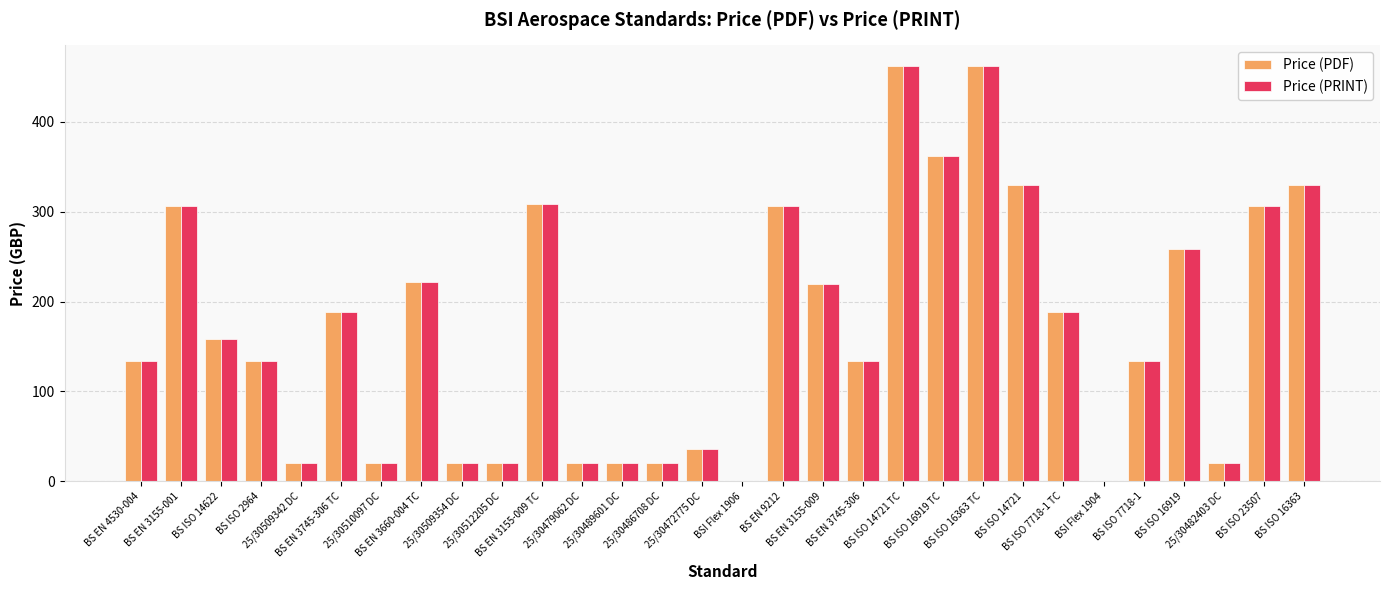

What is the sum of all Price (PDF) values?

5138